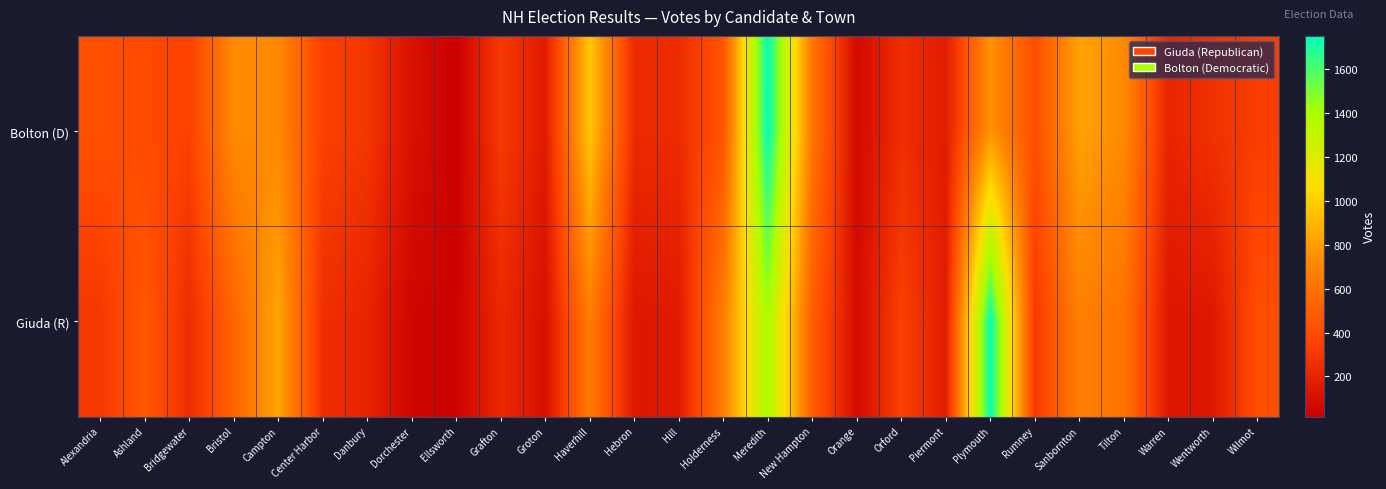

Rank the series by their average value, from lowest to highest.

Giuda (R), Bolton (D)